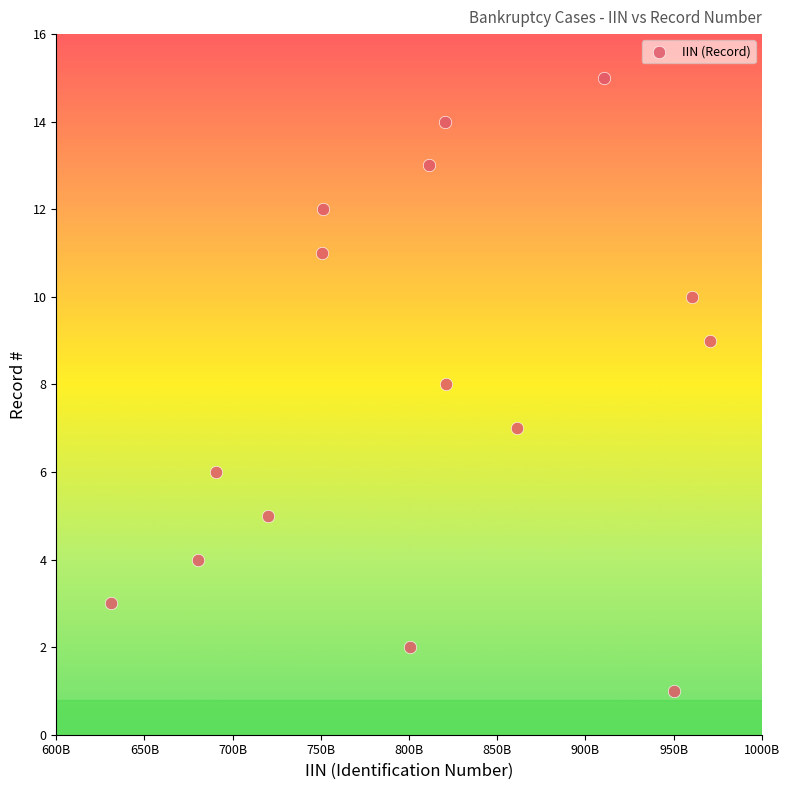

What is the range of Y values (max minus min)?

14